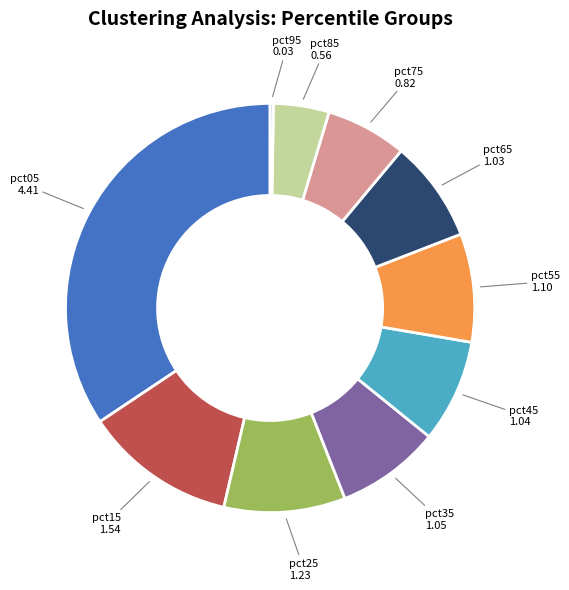

Does any single category account for the majority?

No